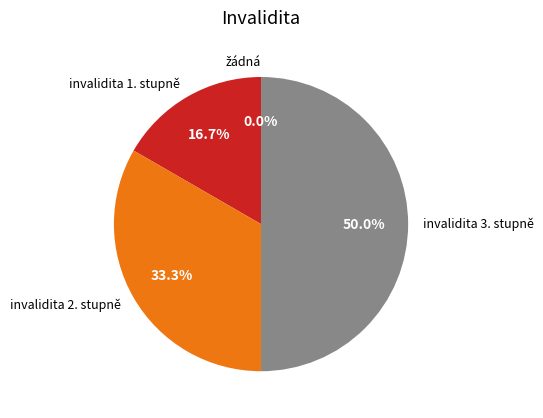

To the nearest percent, what is the combined percentage of invalidita 1. stupně and invalidita 3. stupně?

67%